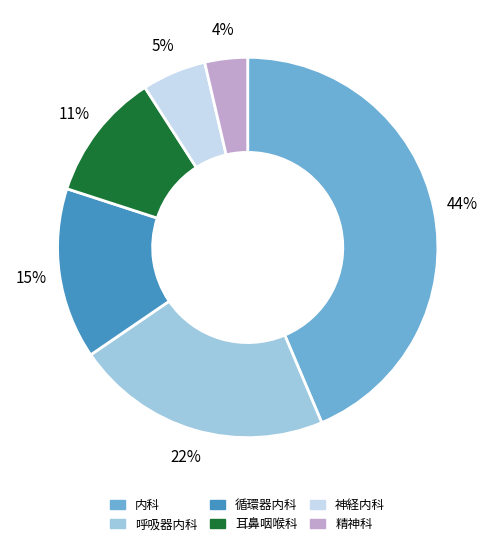

Which slice is the smallest?

精神科